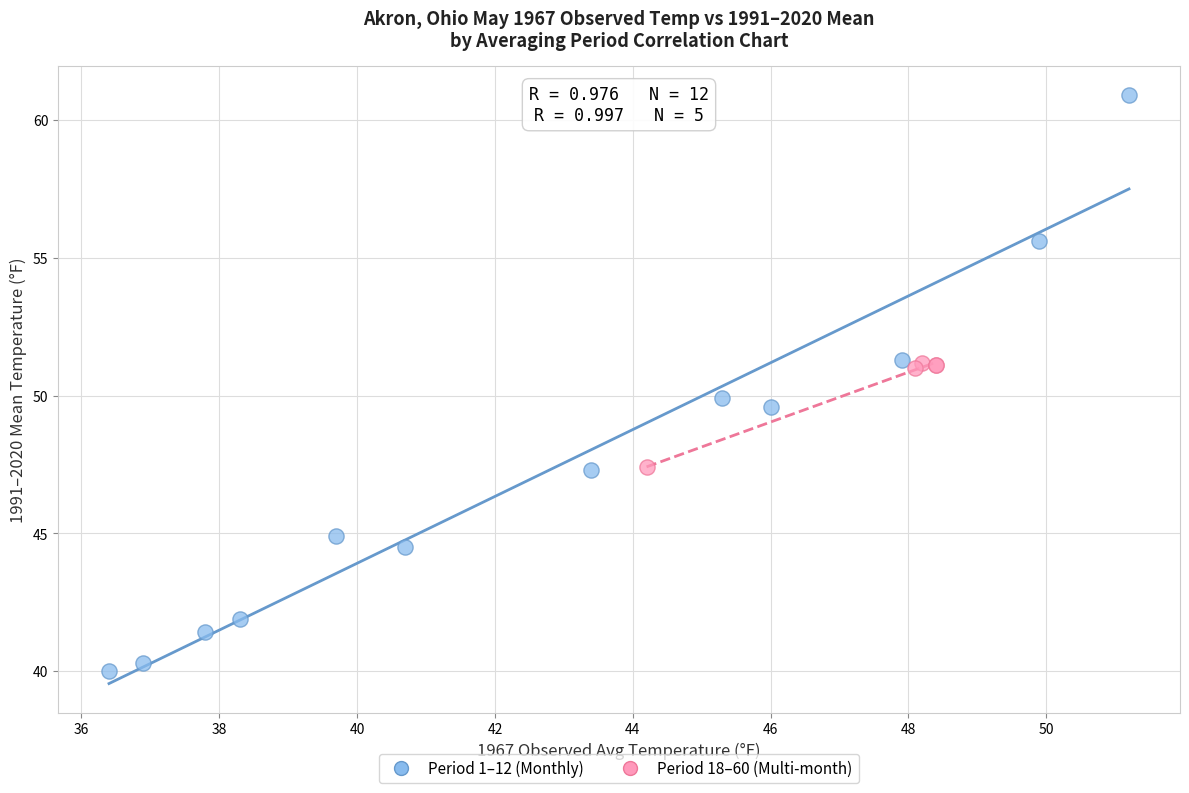

Which series contains the highest Y value?

Period 1–12 (Monthly)